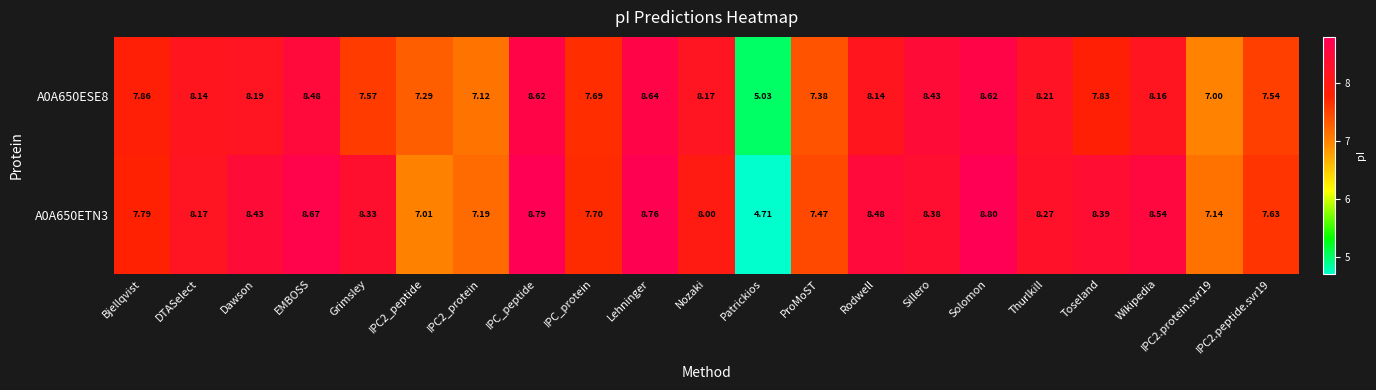

Which series has the widest spread of values?

A0A650ETN3